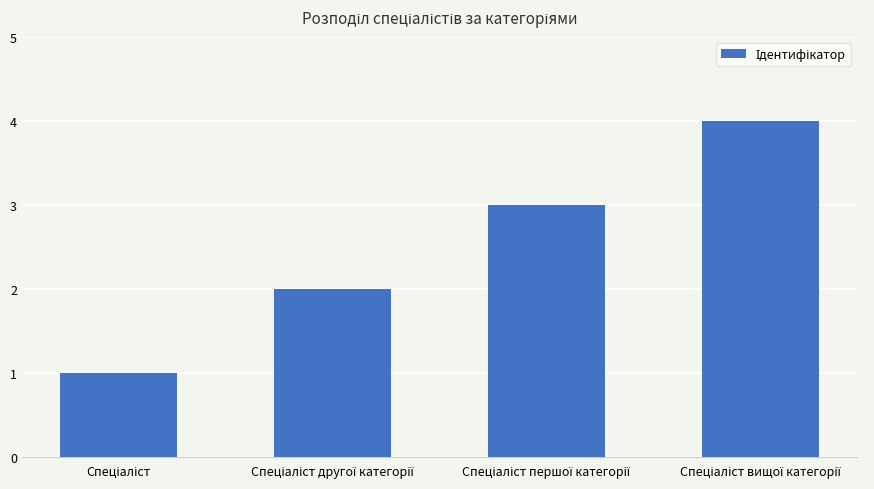

What is the greatest value displayed?

4